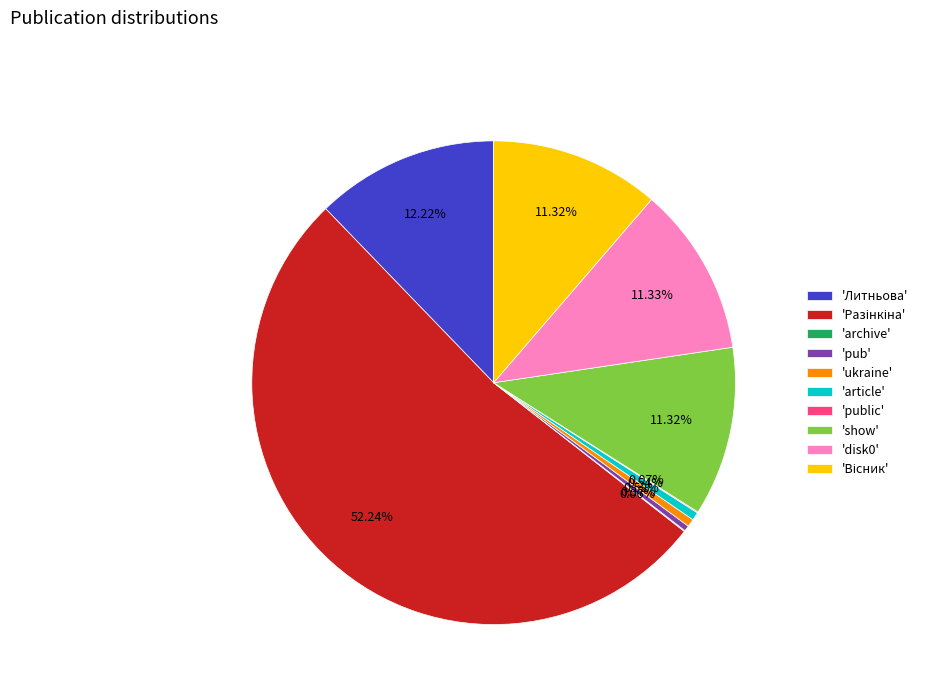

What is the ratio of the value at 'Литньова' to the value at 'disk0'?

1.1